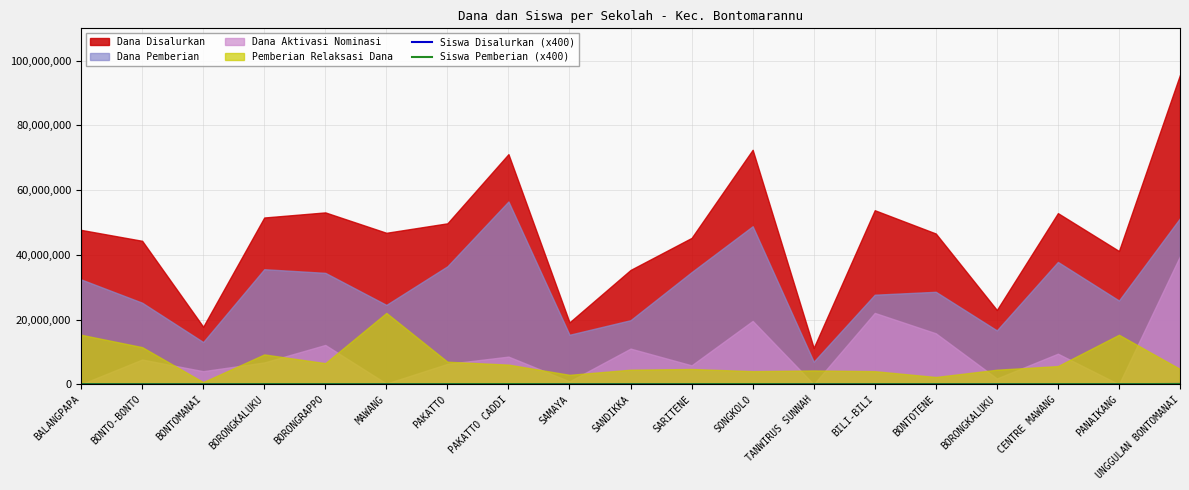

At which label is Siswa Pemberian (x400) closest to 30200?

BONTOTENE